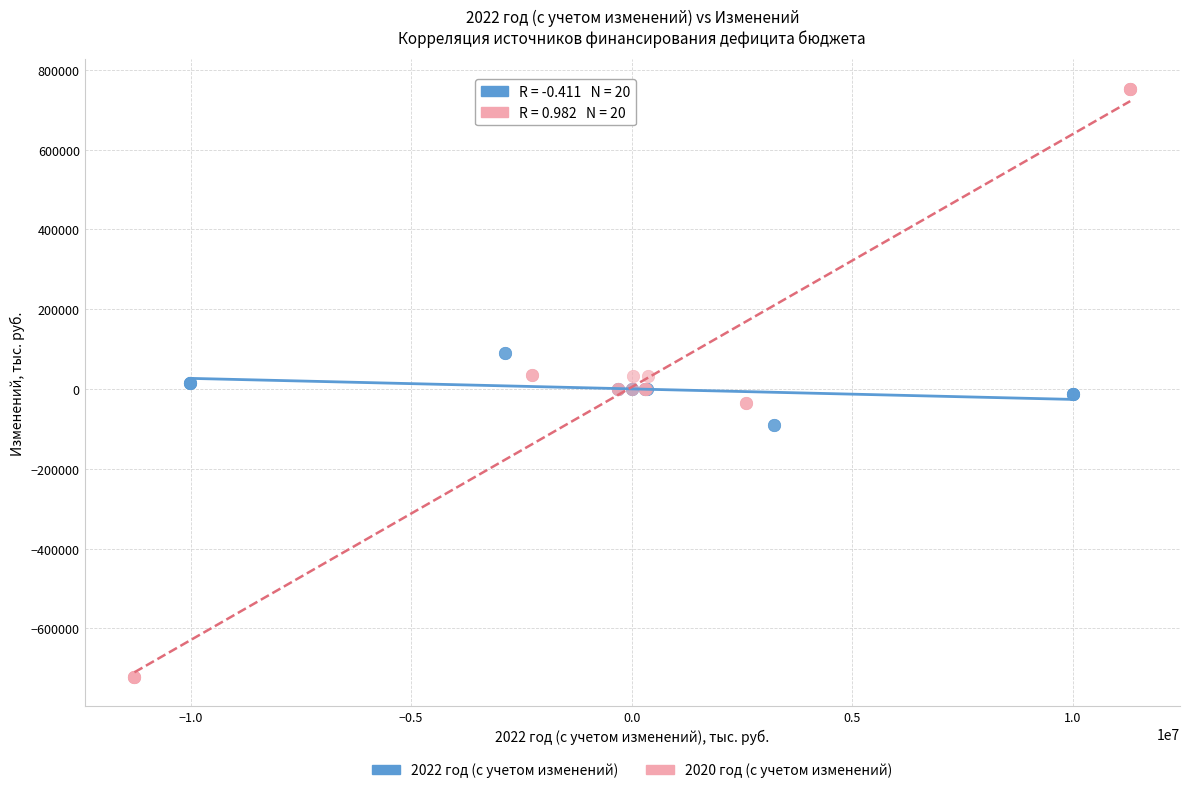

Which series contains the highest Y value?

2020 год (с учетом изменений)